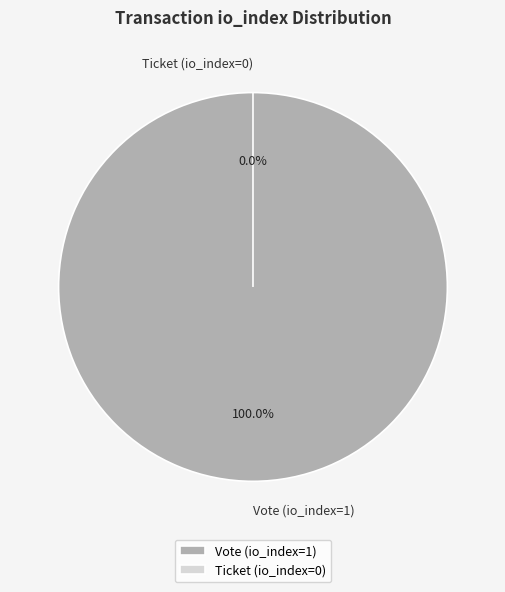

What percentage is the Vote (io_index=1) slice, to the nearest percent?

100%